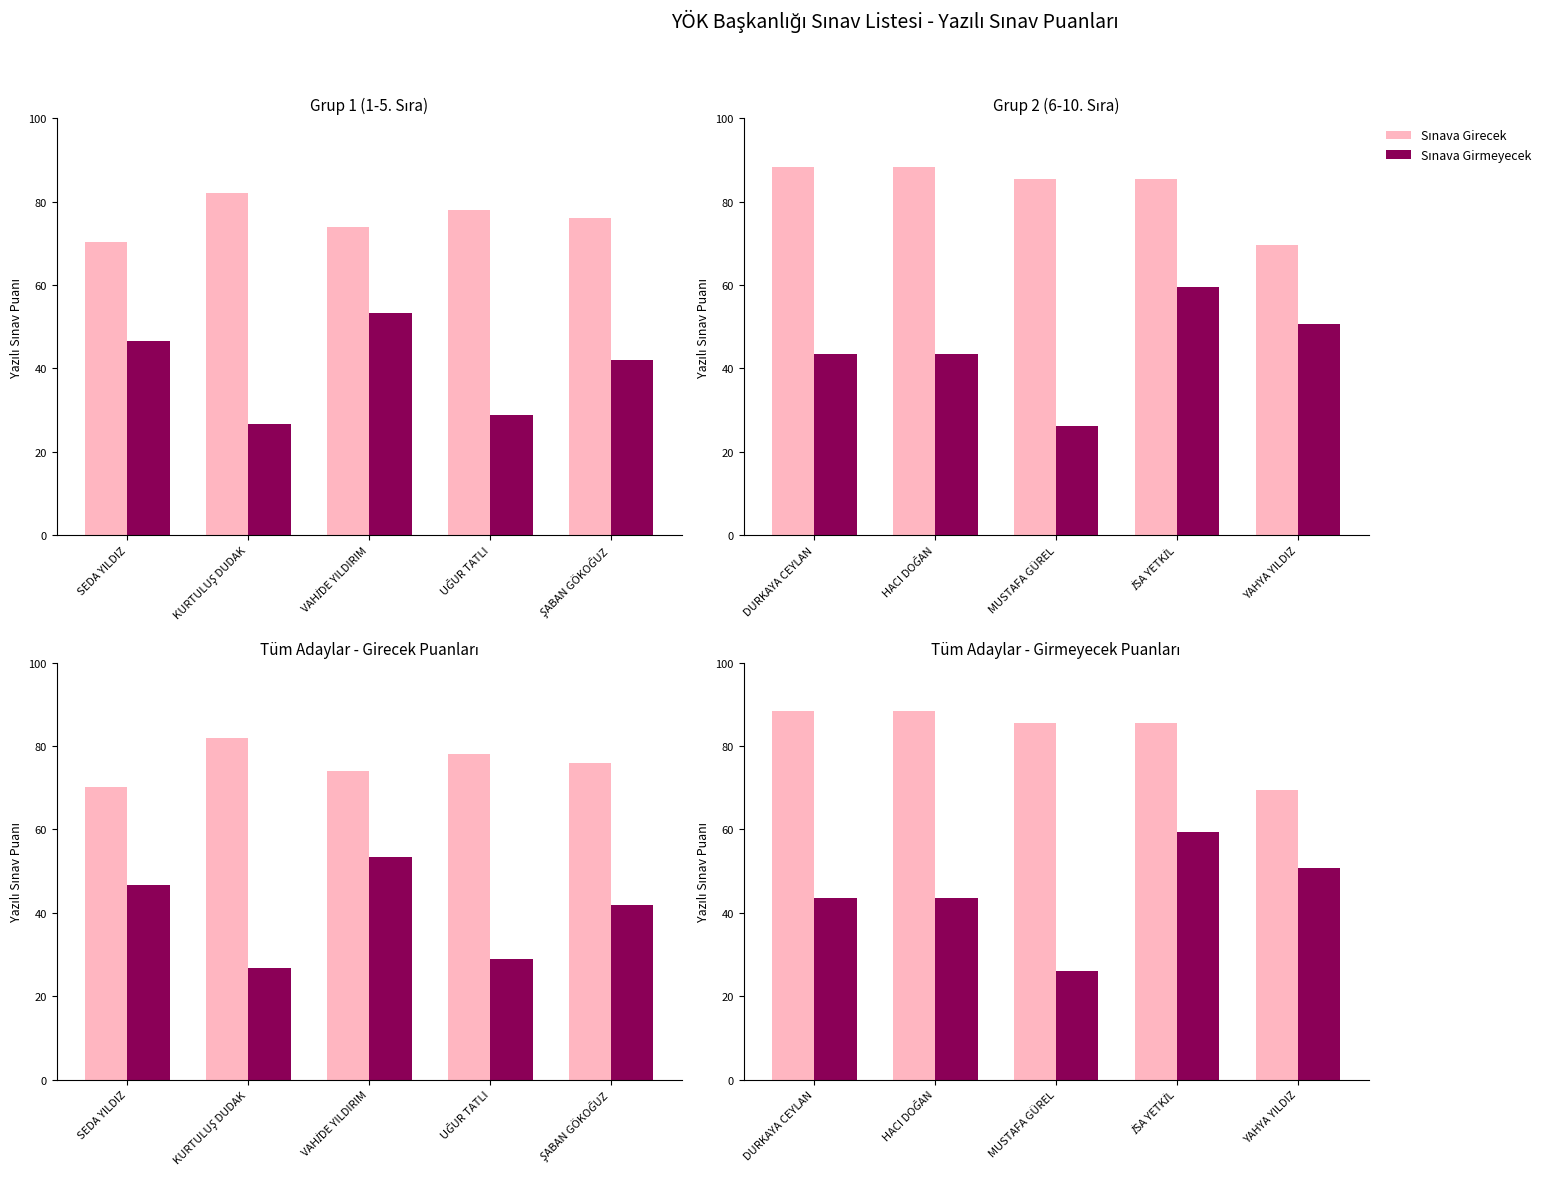

At how many categories does at least one series exceed 78?

4